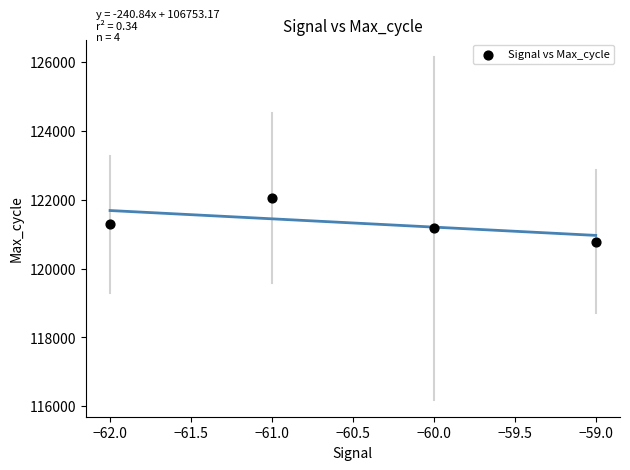

What is the average Y value?

121324.1